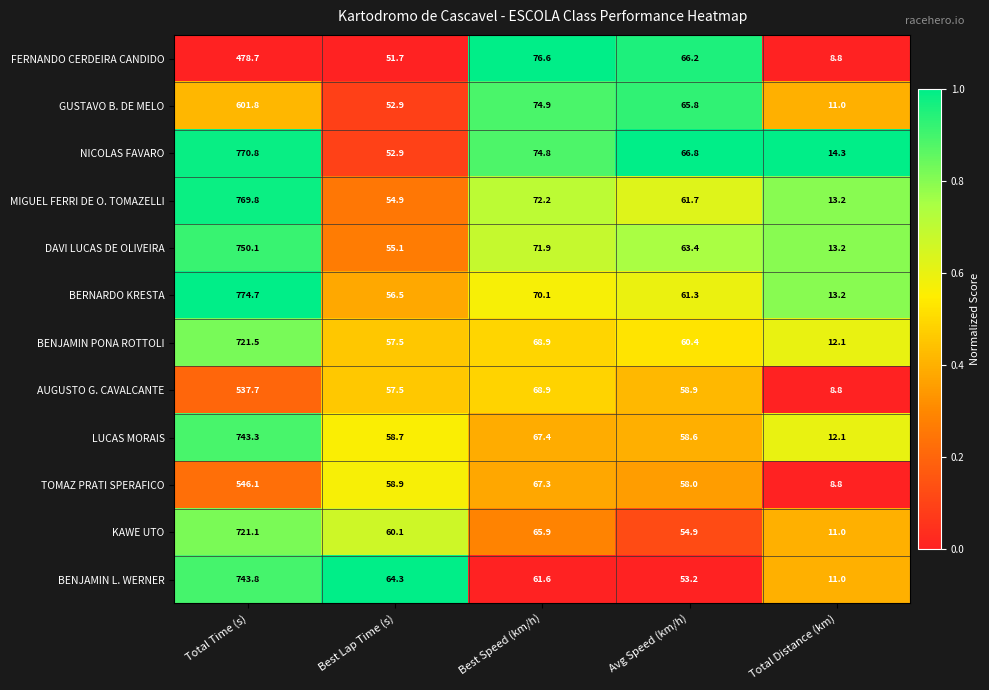

What is the difference between the highest and lowest values at Total Time (s)?

296.0